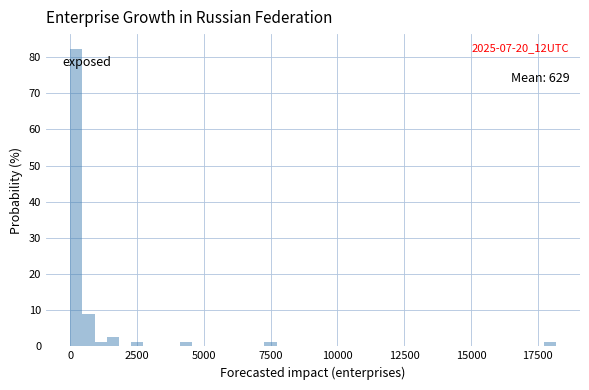

Read against the x-axis, roughly where is the centre of the tallest bar?

0